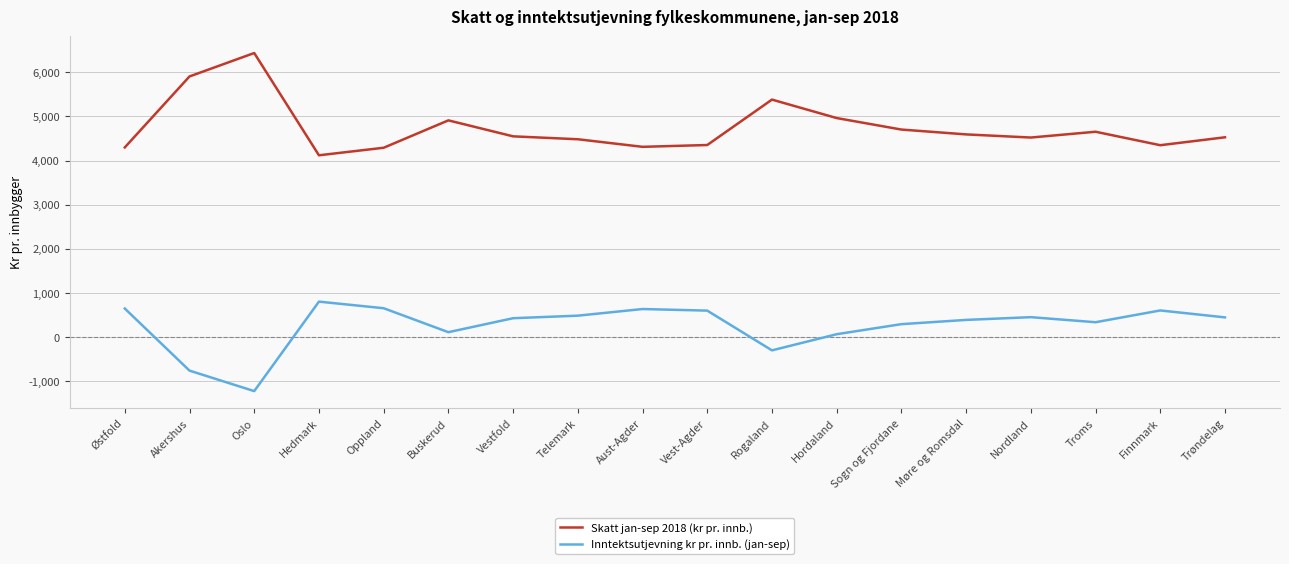

True or false: Skatt jan-sep 2018 (kr pr. innb.) and Inntektsutjevning kr pr. innb. (jan-sep) intersect in this chart.

False